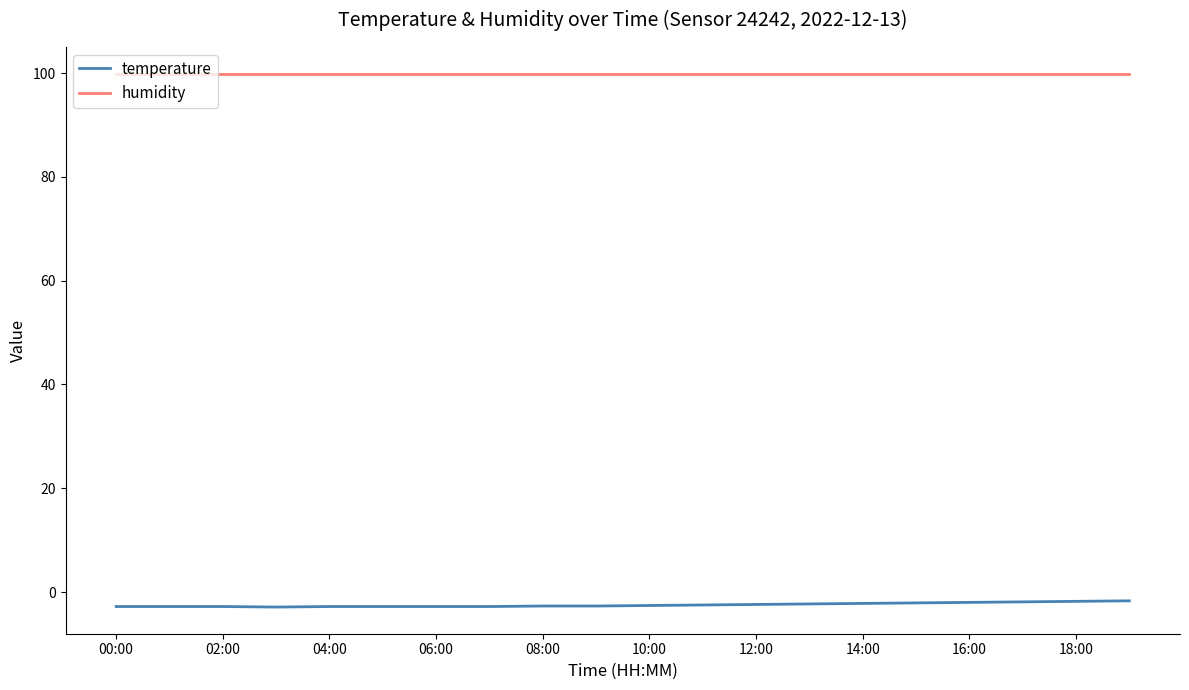

Which series has the largest total across all categories?

humidity